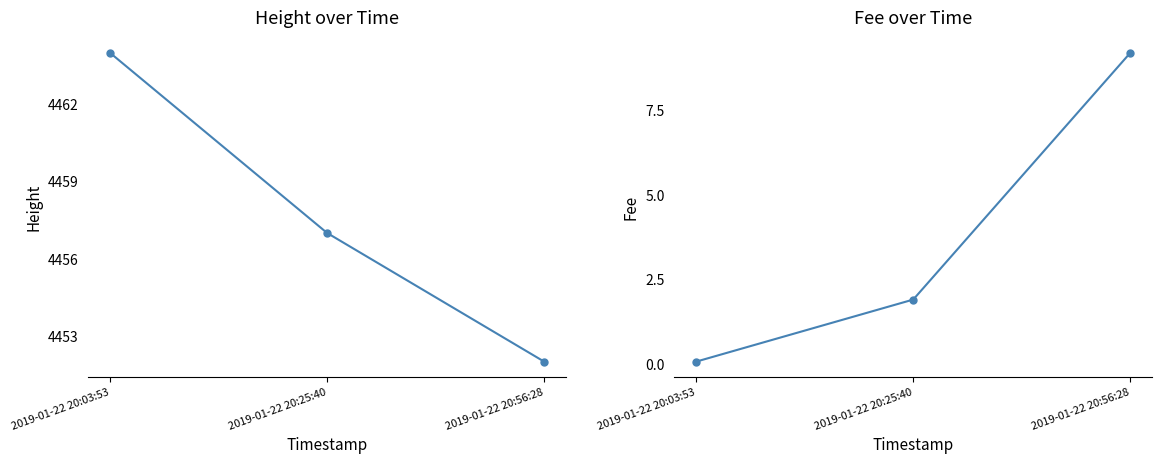

What is the sum of the Fee values at 2019-01-22 20:03:53 and 2019-01-22 20:25:40?

2.0